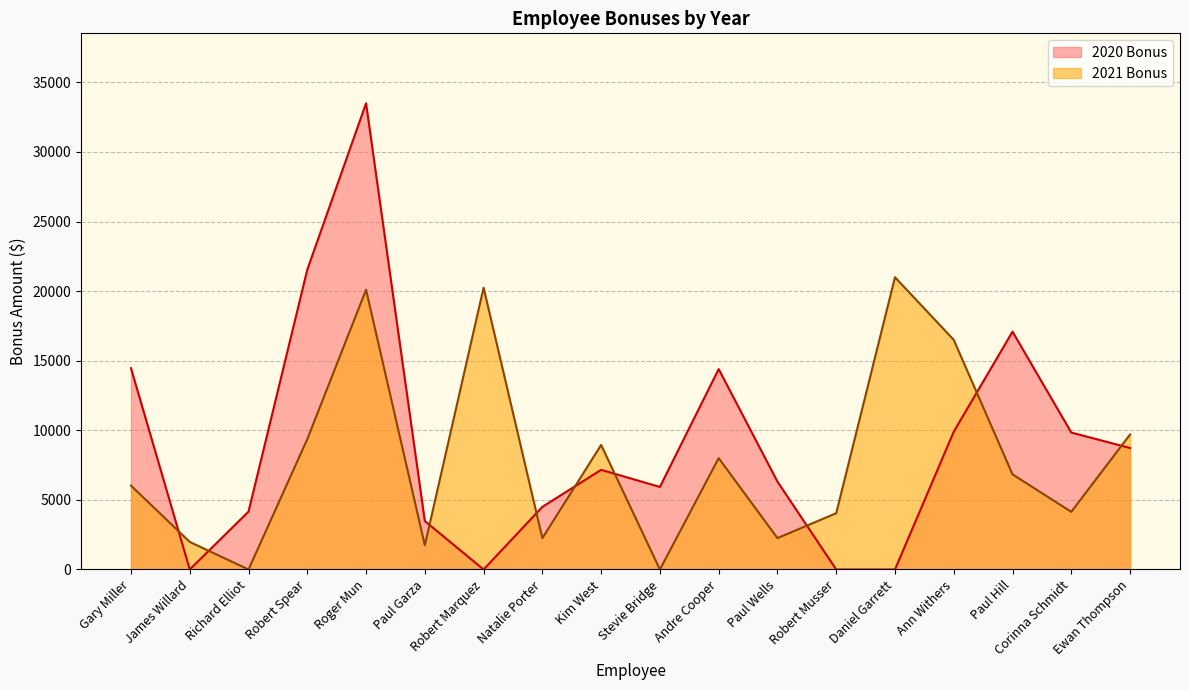

What is the difference between the 2020 Bonus values at Robert Marquez and Robert Spear?

21543.6